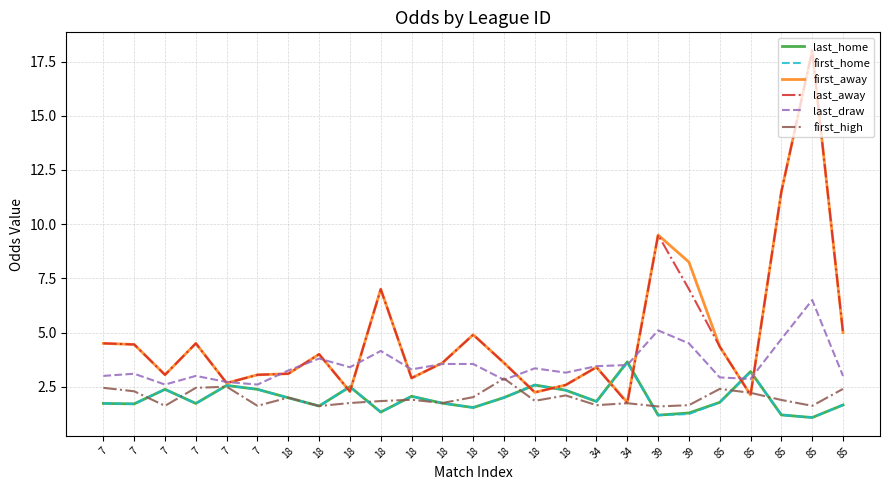

How many lines are shown in the chart?

6